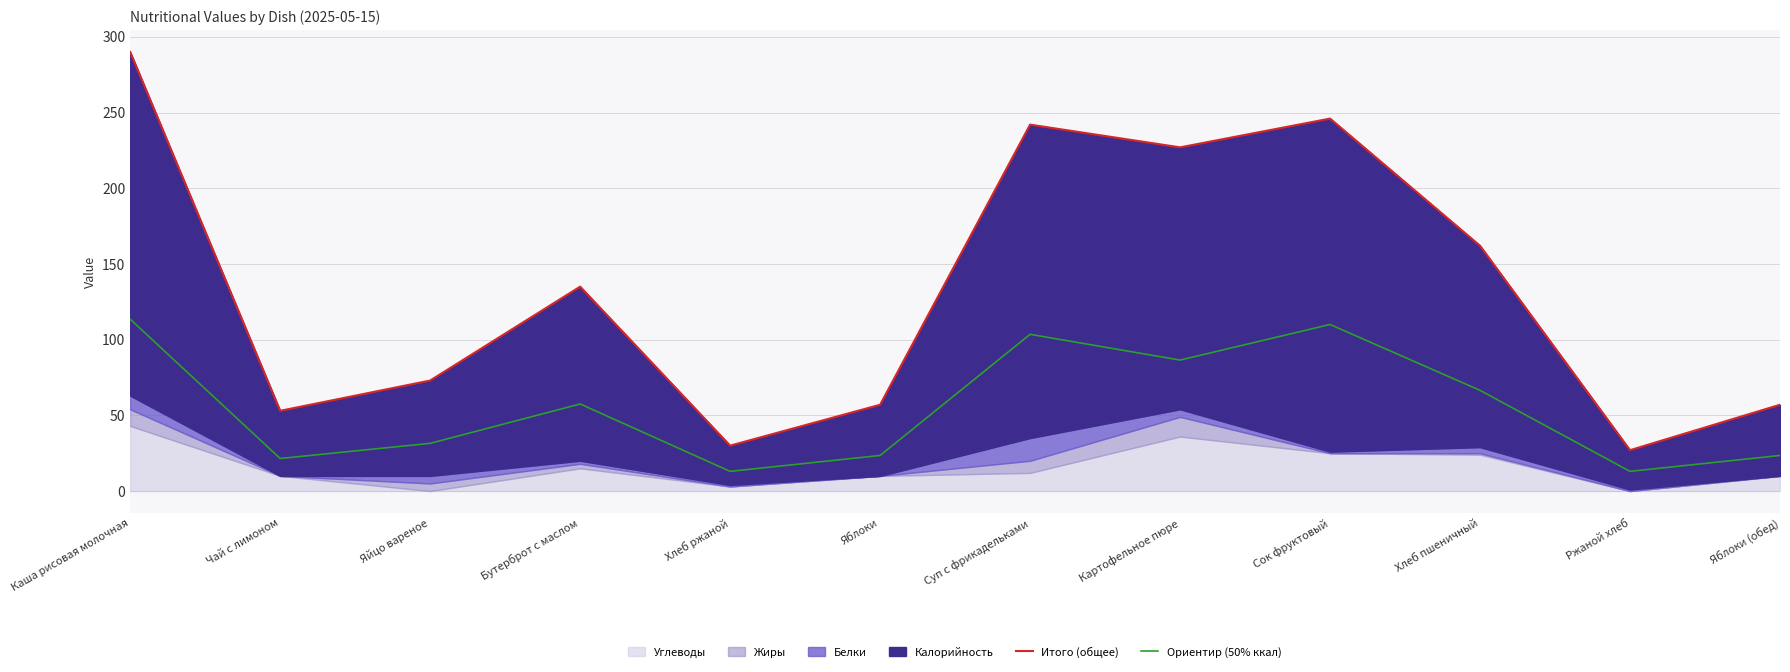

What is the greatest value displayed?

290.0